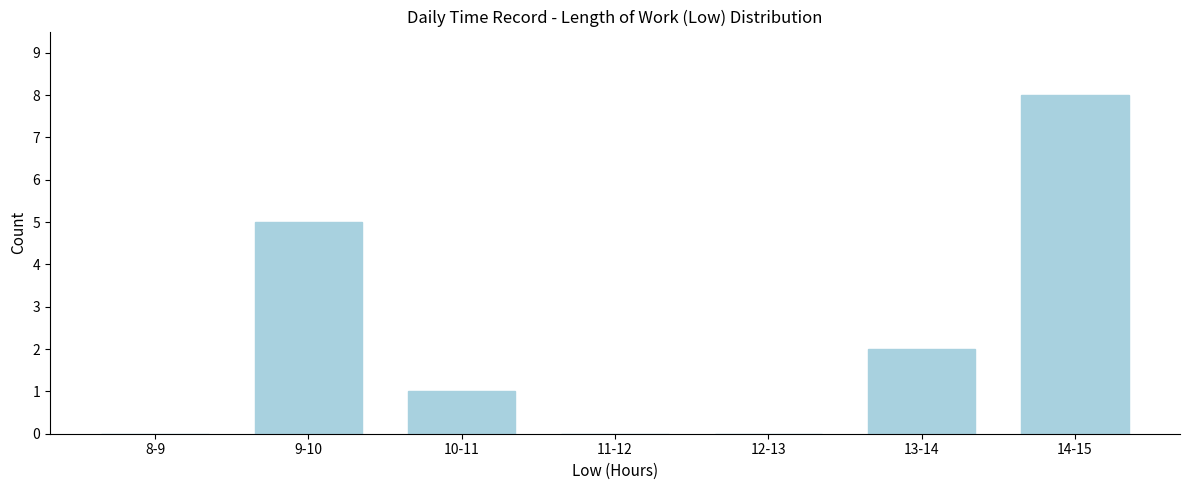

Reading left to right, what are all the values shown in this chart?

8-9=0	9-10=5	10-11=1	11-12=0	12-13=0	13-14=2	14-15=8